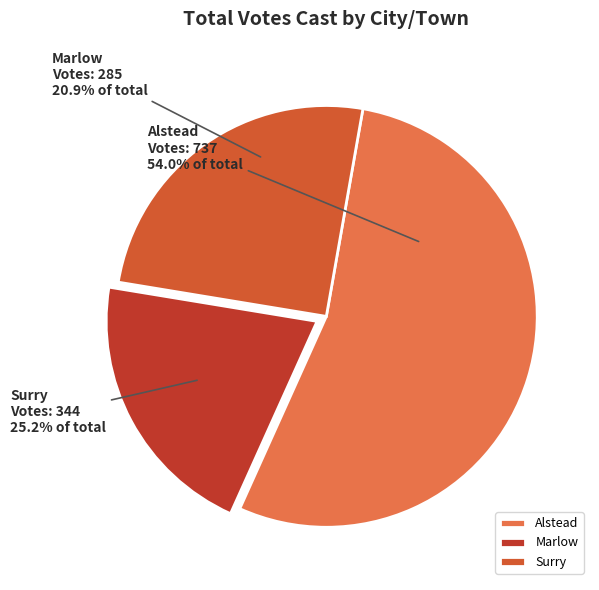

Which category has the smallest portion of the pie?

Marlow